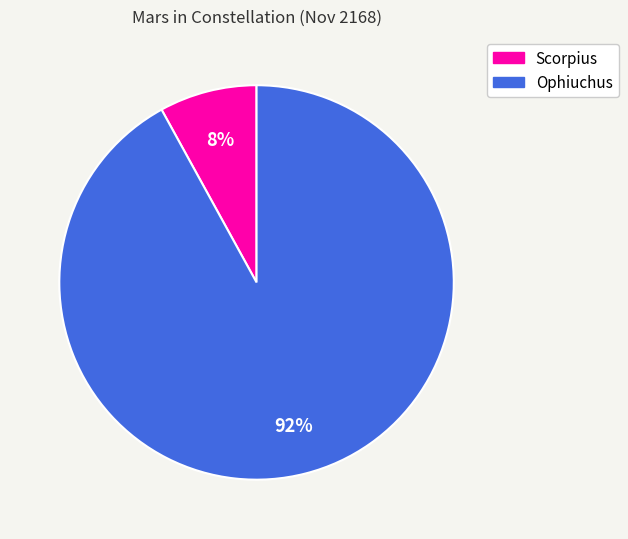

Approximately how many times larger is the value at Scorpius compared to Ophiuchus?

0.1